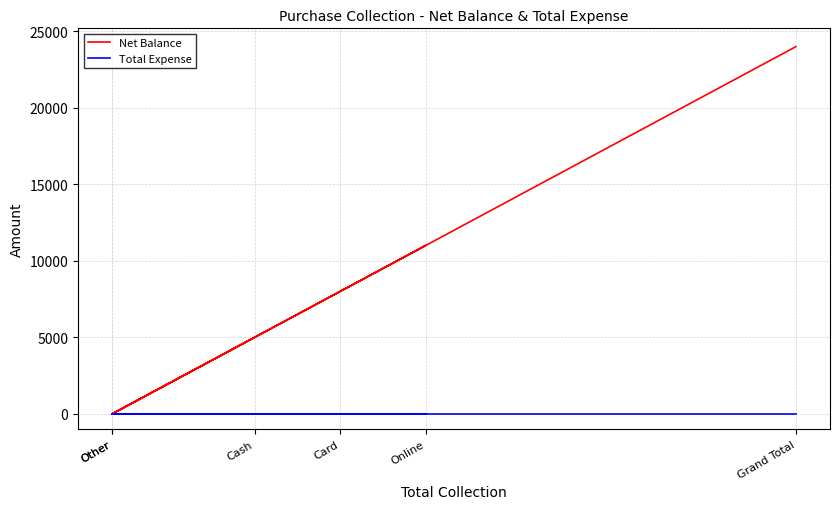

Is the value of Net Balance at Grand Total greater than the value of Total Expense at Other?

Yes